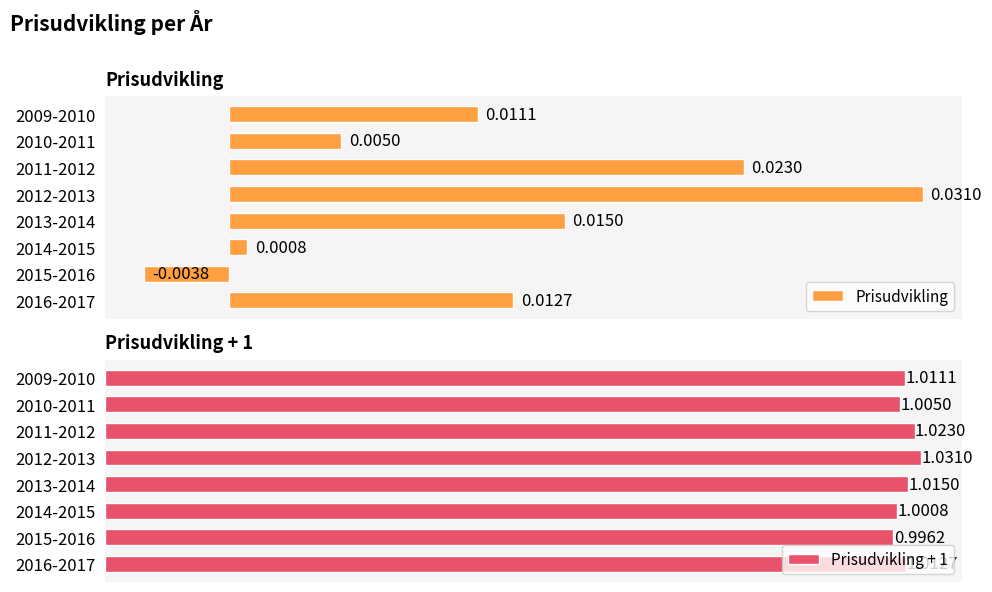

List the labels in order of Prisudvikling + 1 value, largest first.

2012-2013, 2011-2012, 2013-2014, 2016-2017, 2009-2010, 2010-2011, 2014-2015, 2015-2016